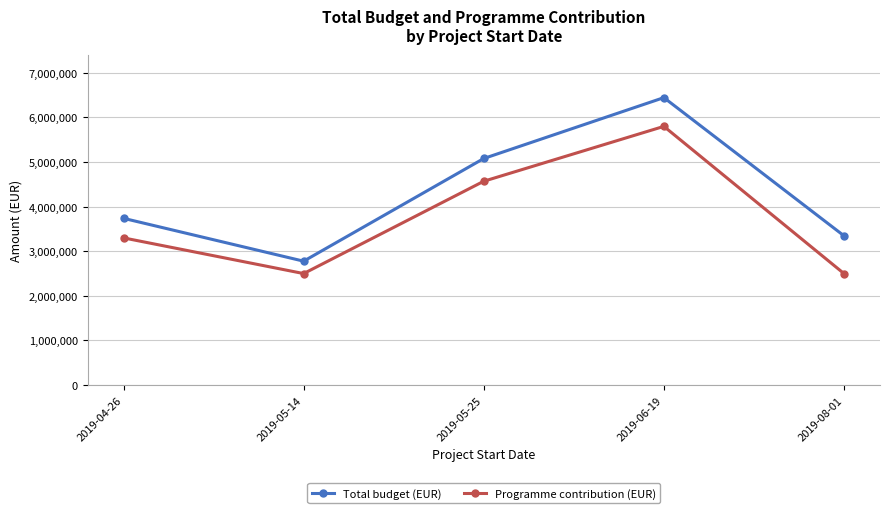

Which category has the lowest value in the Total budget (EUR) series?

2019-05-14